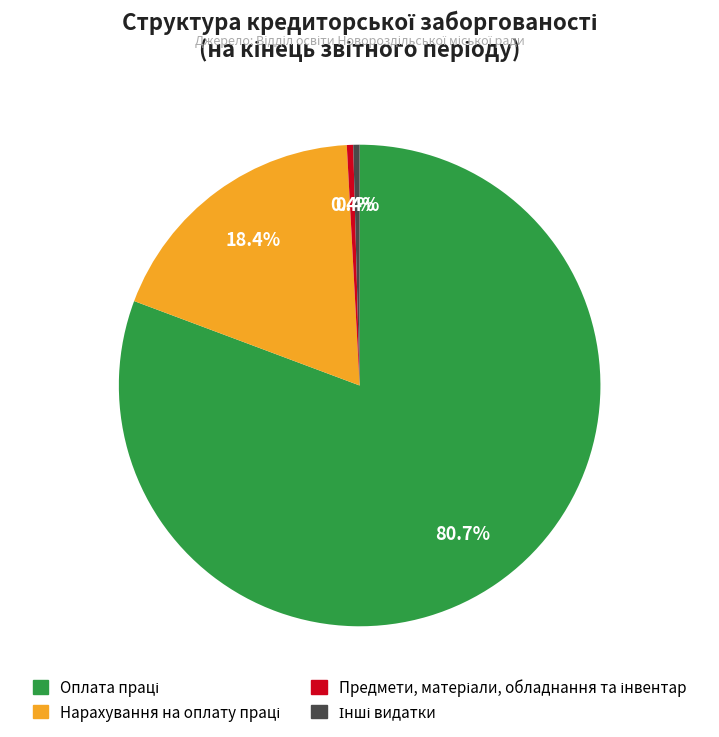

Is there any slice that represents more than half of the pie?

Yes